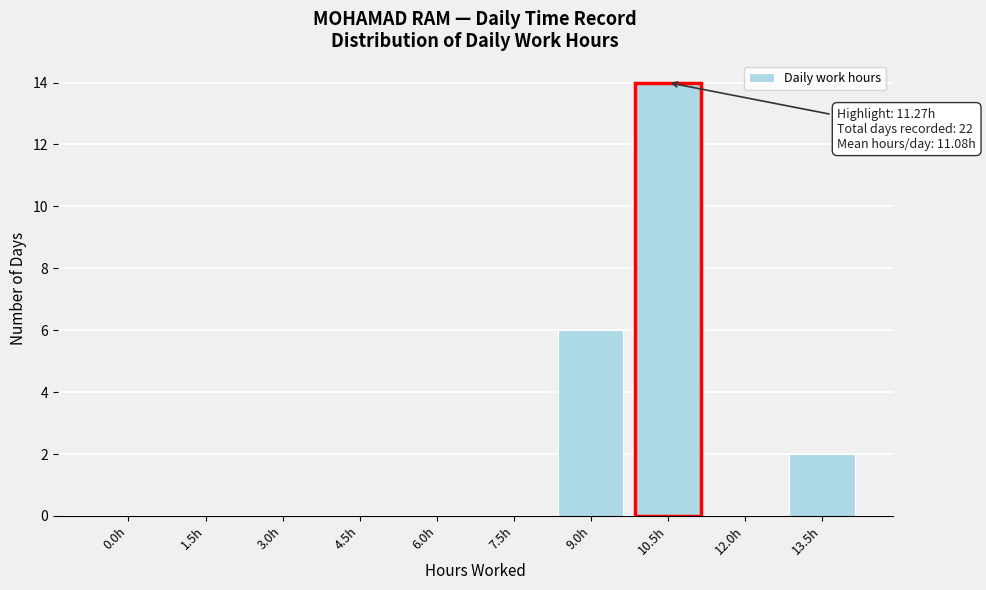

Reading right to left, list all the values displayed in this chart.

13.5h=2	12.0h=0	10.5h=14	9.0h=6	7.5h=0	6.0h=0	4.5h=0	3.0h=0	1.5h=0	0.0h=0